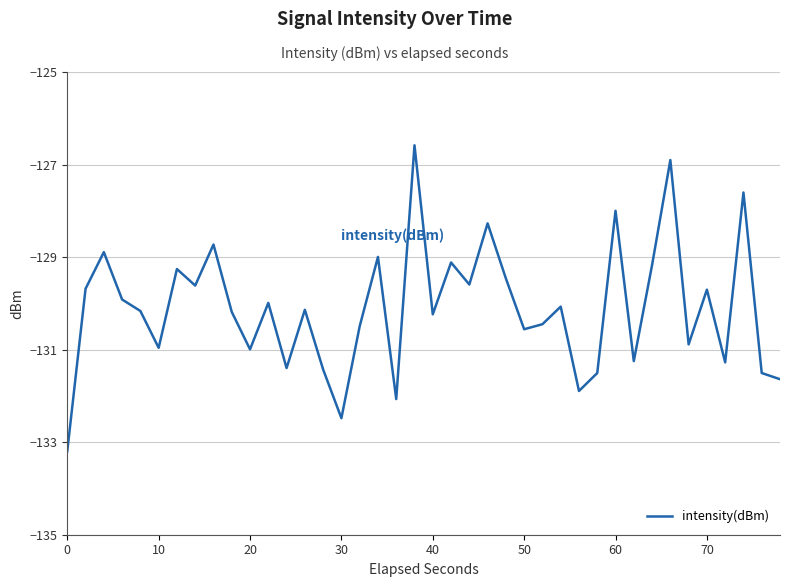

What is the difference between the maximum and minimum values?

6.6